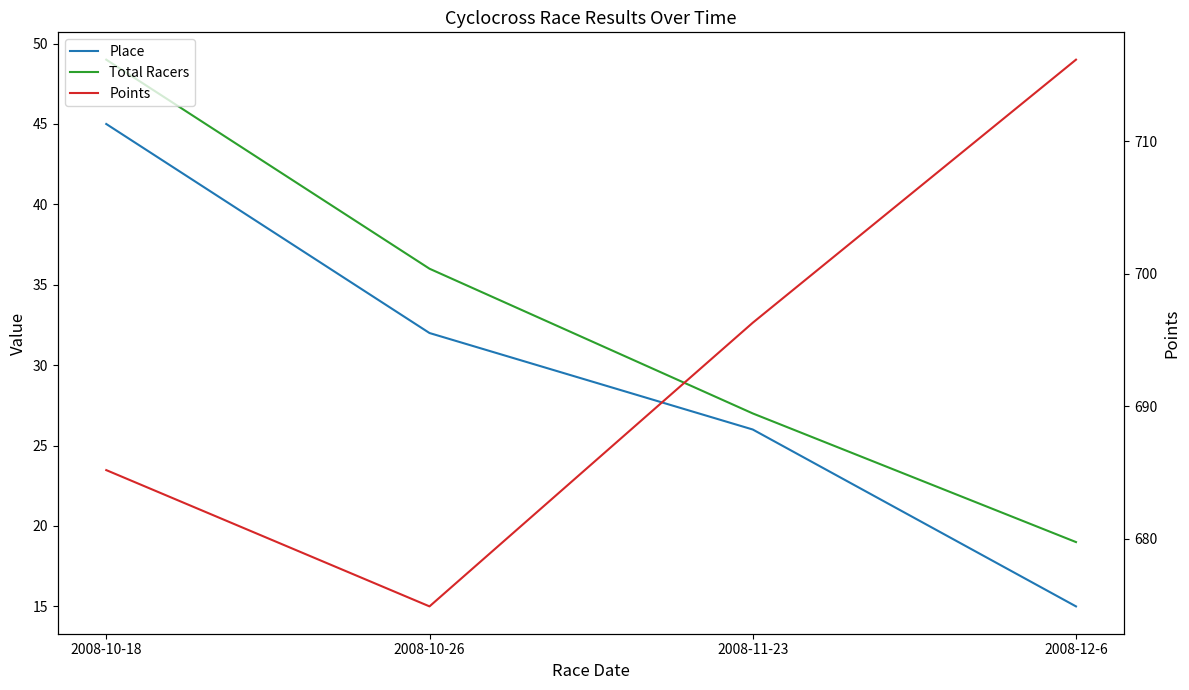

What is the maximum value for Total Racers?

49.0